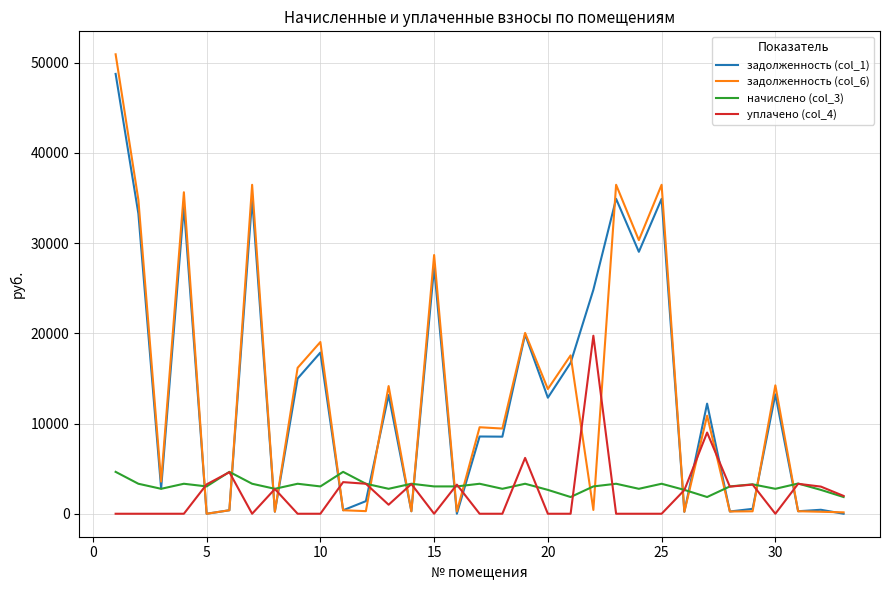

What is the highest value of the начислено (col_3) series?

4643.4